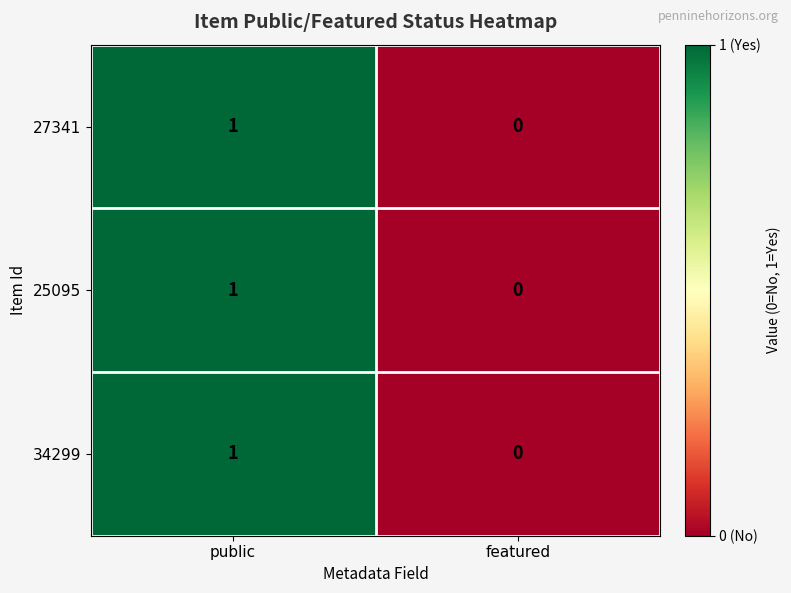

List the labels in order of 25095 value, smallest first.

featured, public